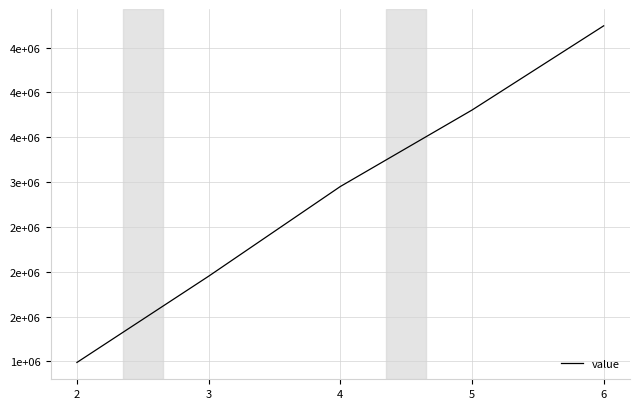

Between 2 and 4, which is larger?

4